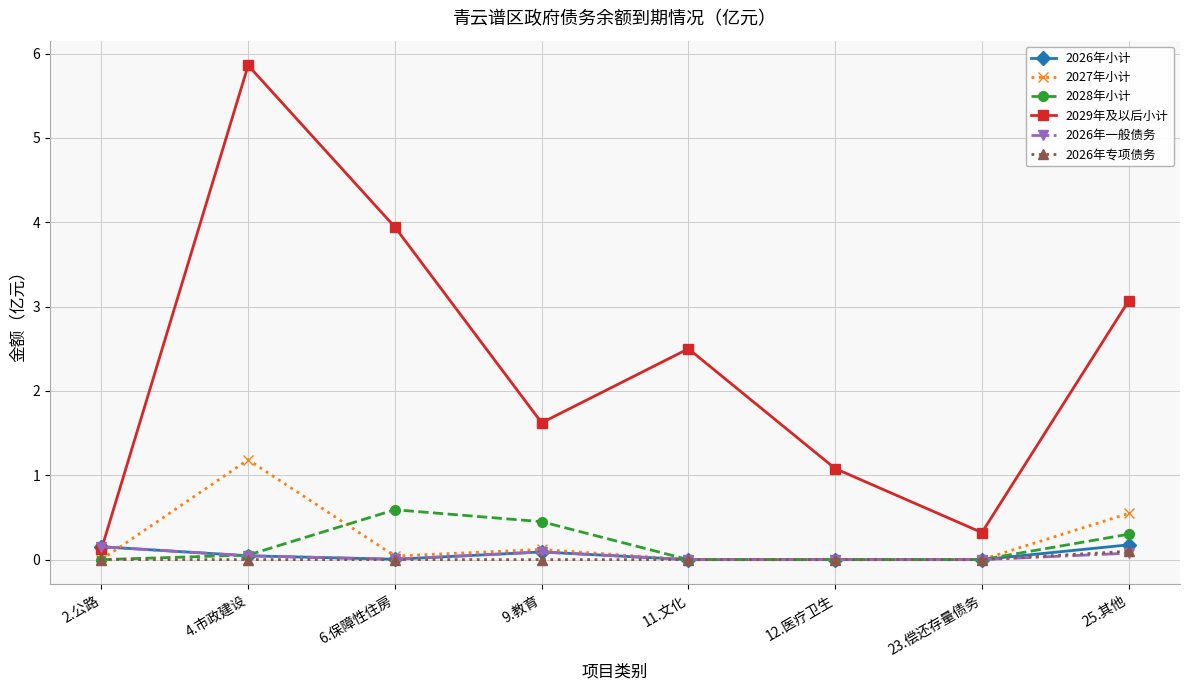

True or false: 2029年及以后小计 and 2026年专项债务 intersect in this chart.

False